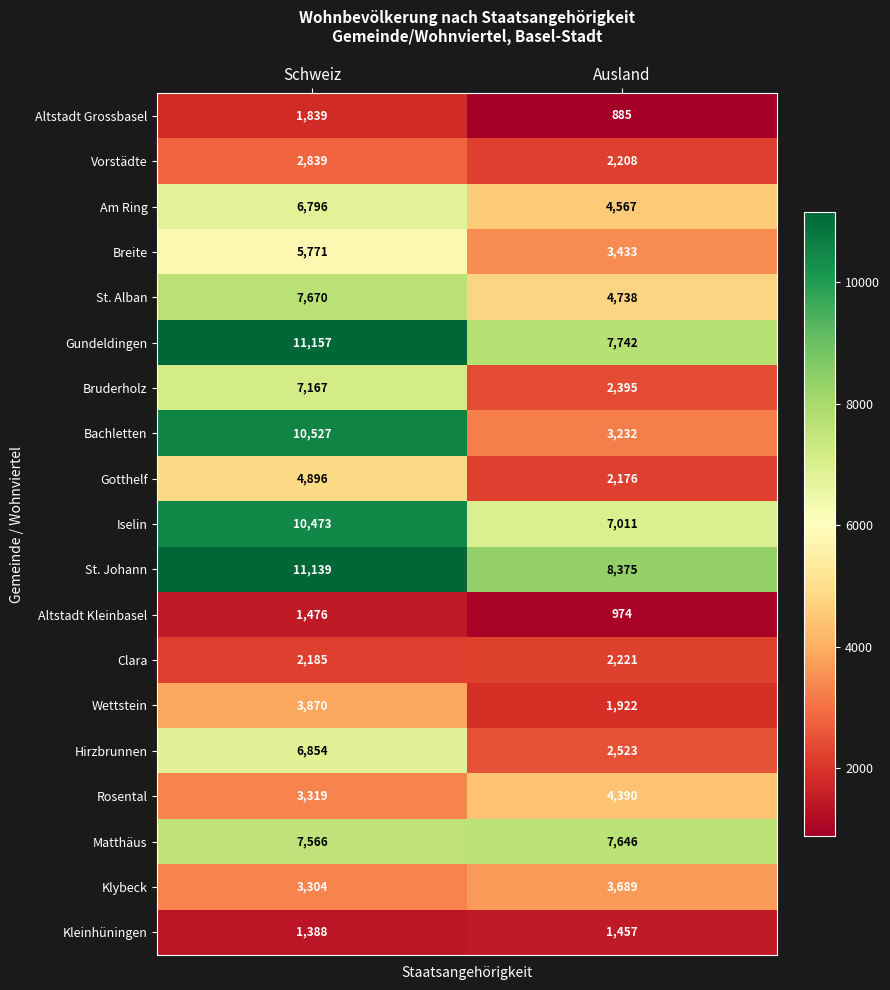

What value does the Bruderholz series have at Schweiz, to the nearest 50?

7150